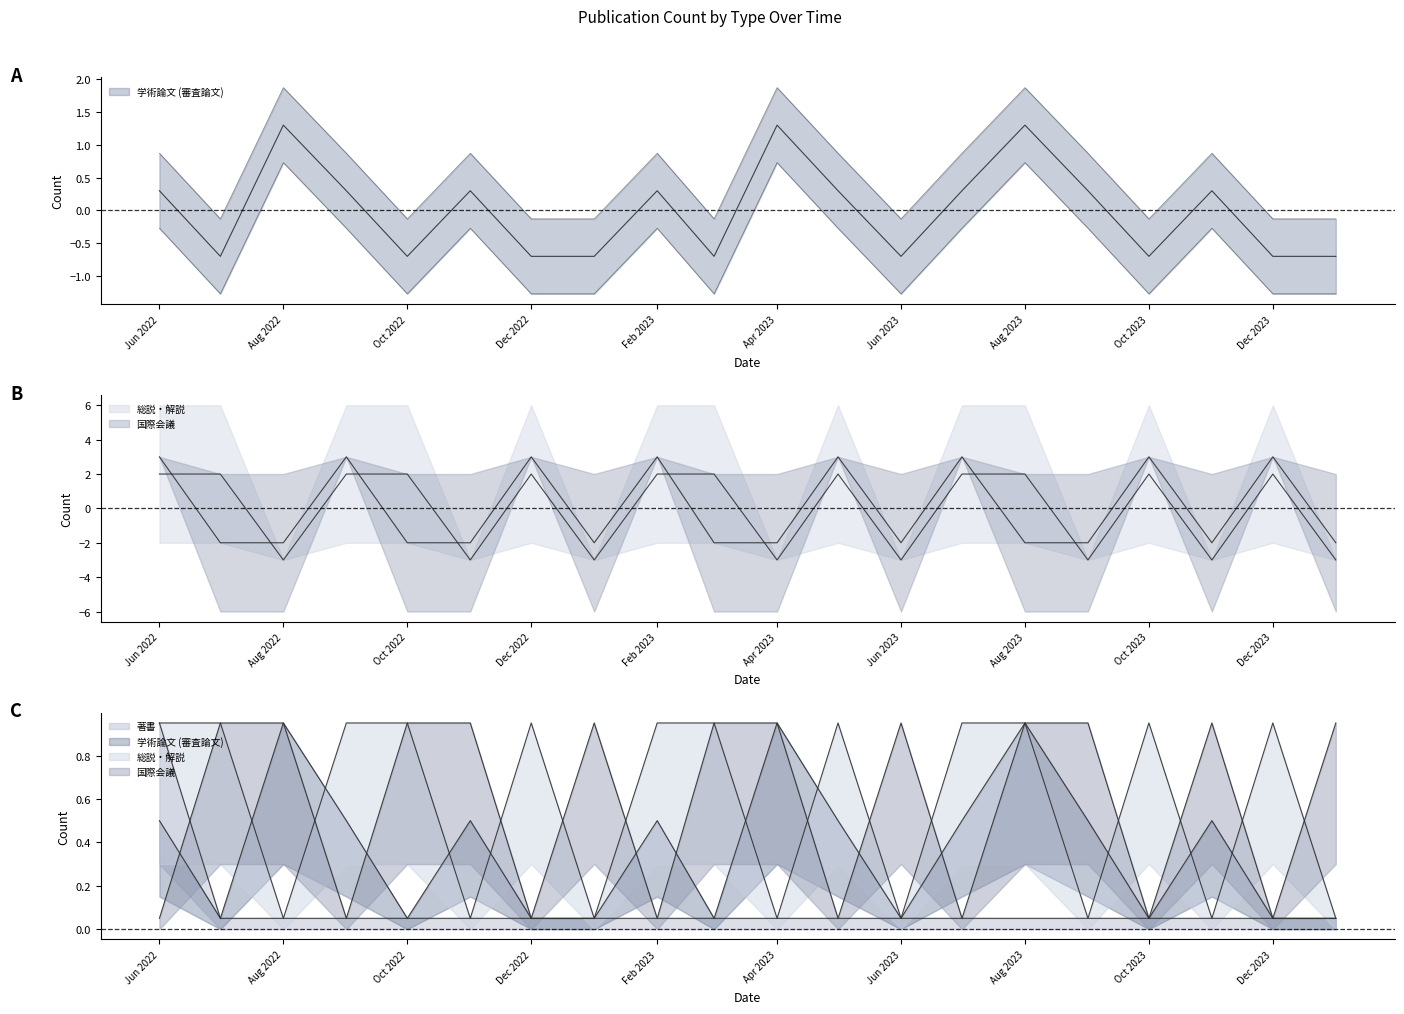

At which category does 学術論文 (審査論文) reach its first local peak?

Aug 2022